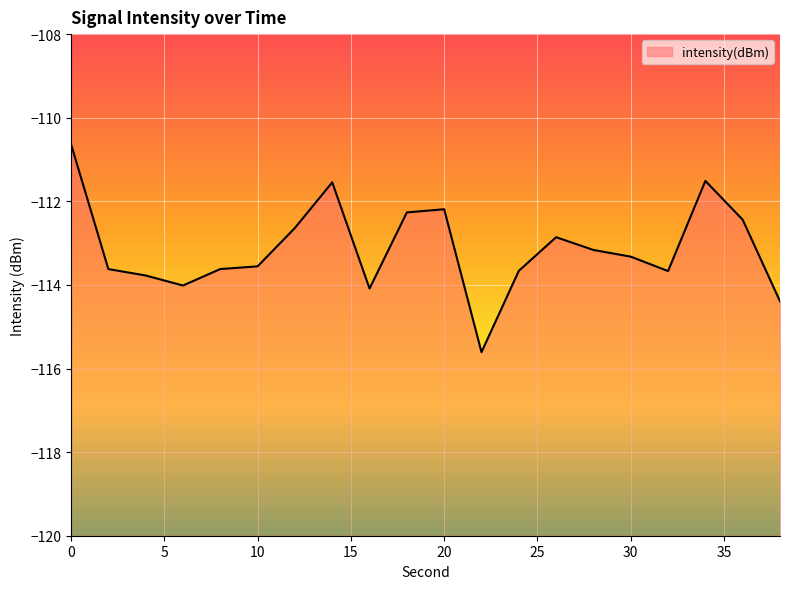

What is the maximum value shown in the chart?

-110.6